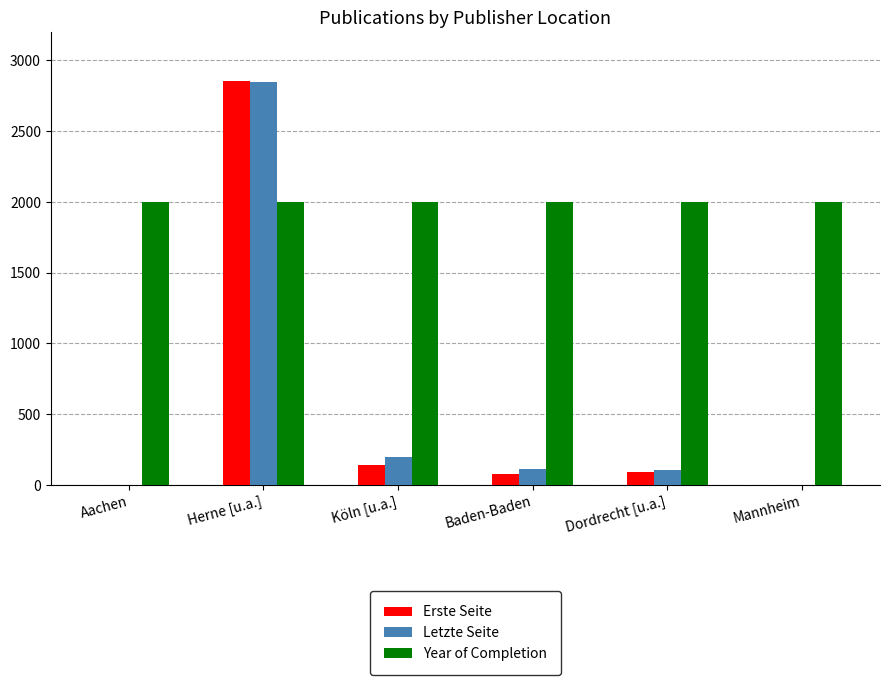

What is the sum of all Year of Completion values?

12012